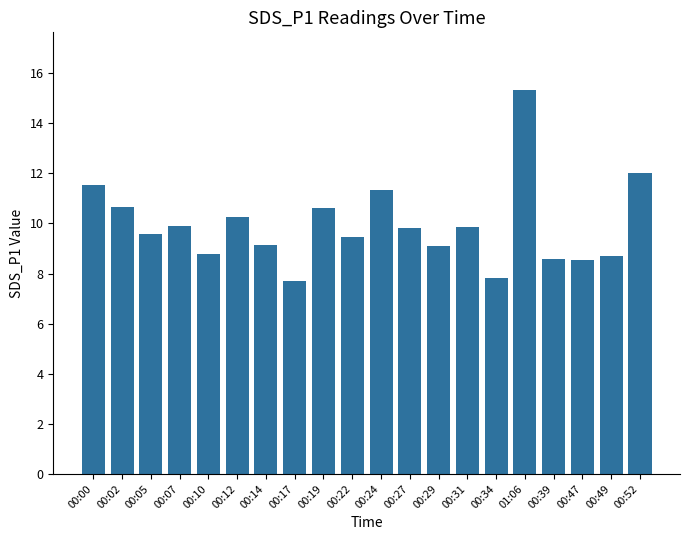

Count the number of categories in the chart.

20